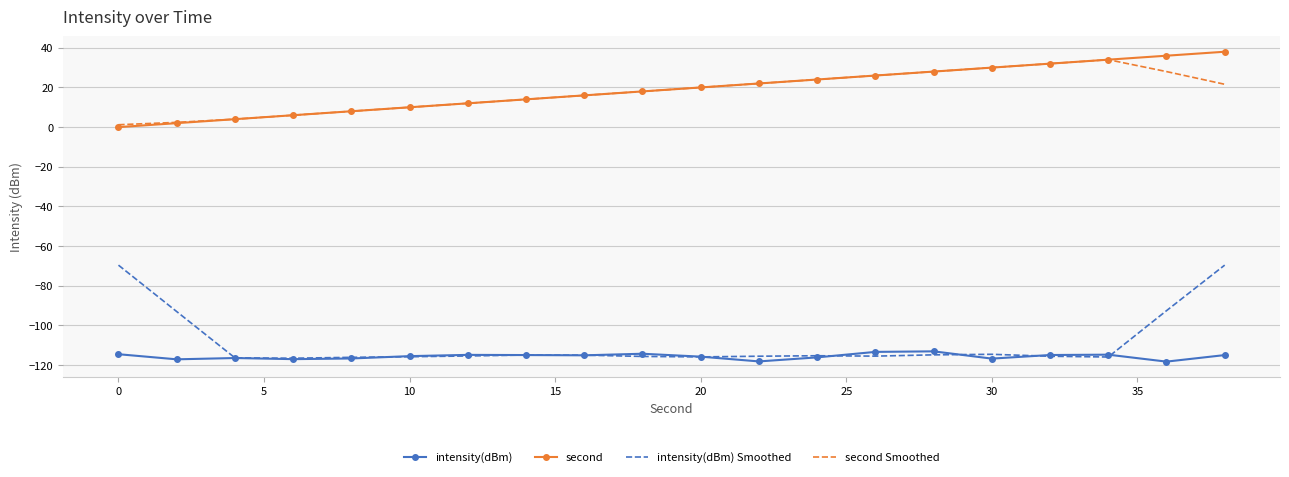

True or false: intensity(dBm) and second cross at least once.

False